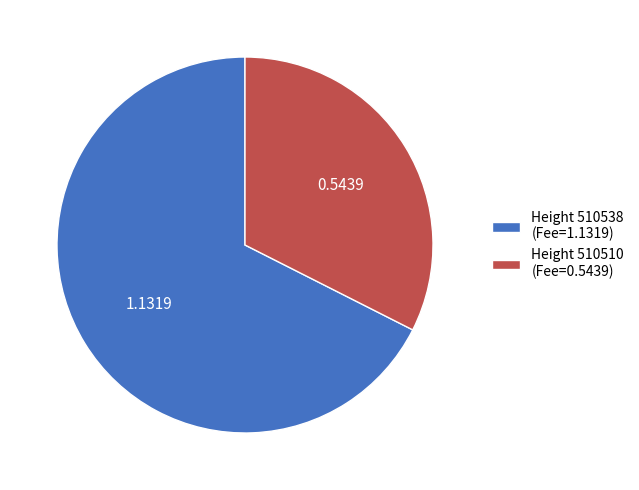

Count the number of slices in the pie.

2